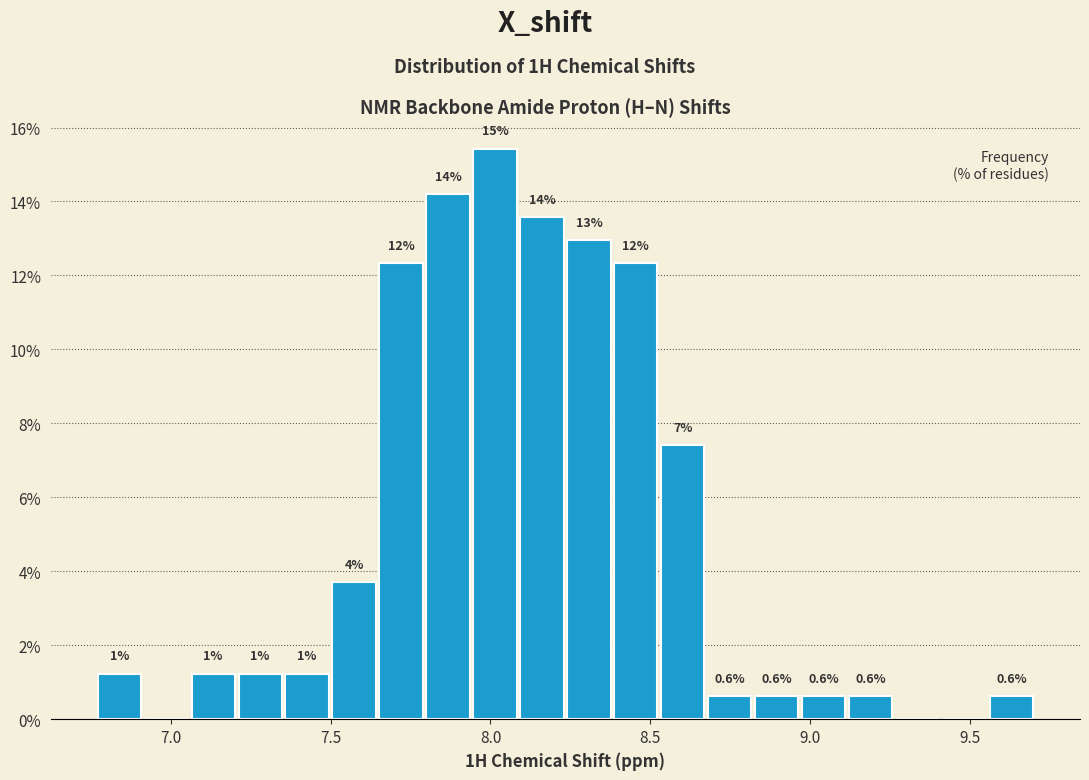

Read against the x-axis, roughly where is the centre of the tallest bar?

8.00